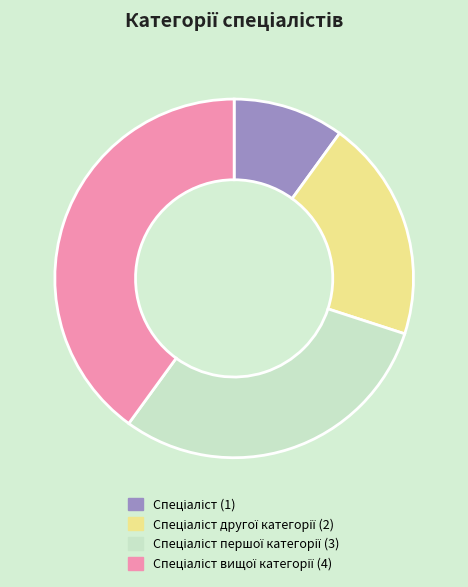

Does any single category account for the majority?

No